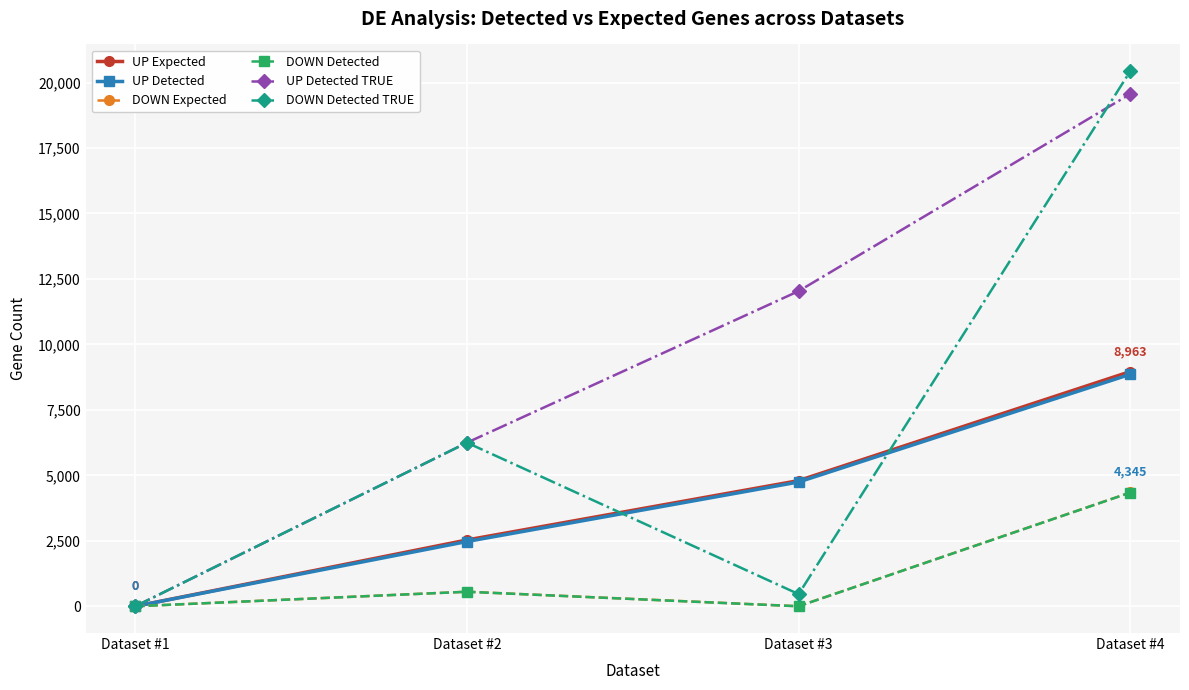

In DOWN Detected TRUE, how many points are higher than both neighbors (excluding endpoints)?

1